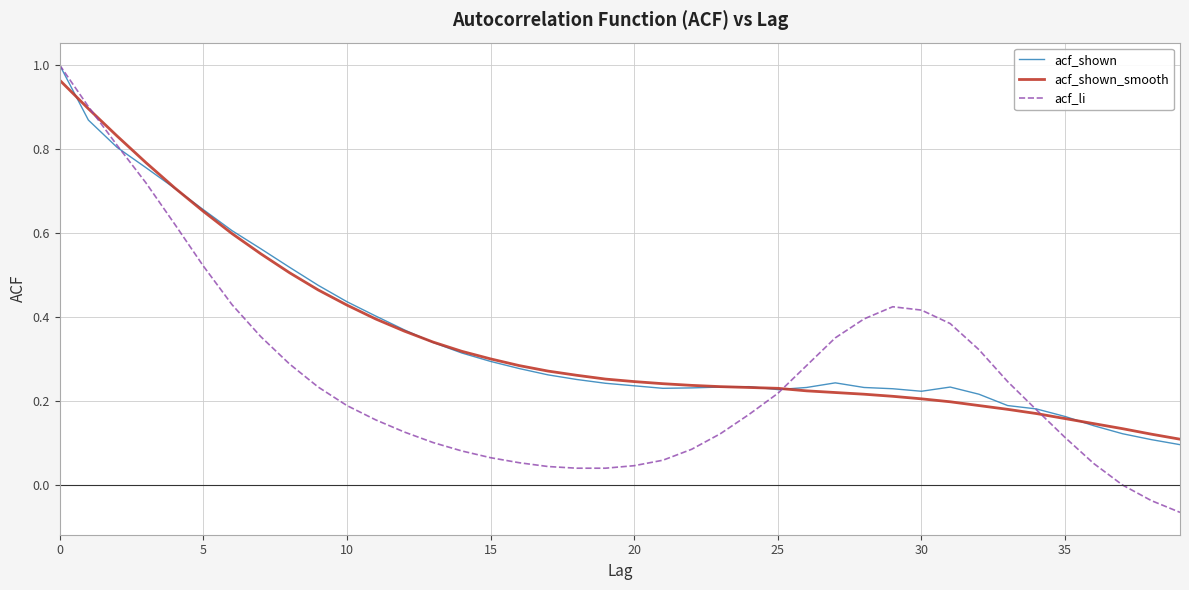

In acf_li, how many points are higher than both neighbors (excluding endpoints)?

1